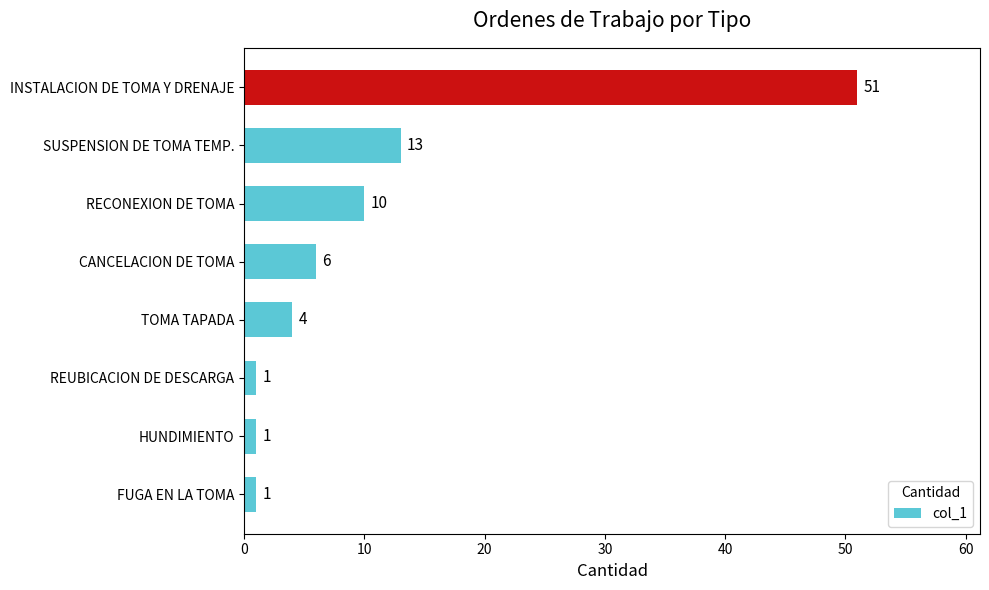

What is the difference between the maximum and minimum values?

50